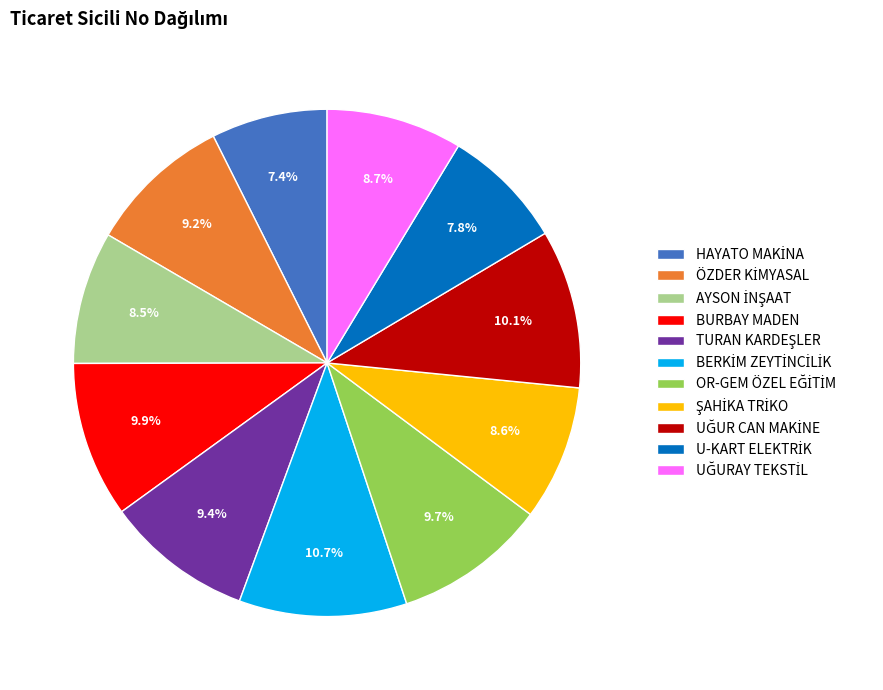

Is there any slice that represents more than half of the pie?

No